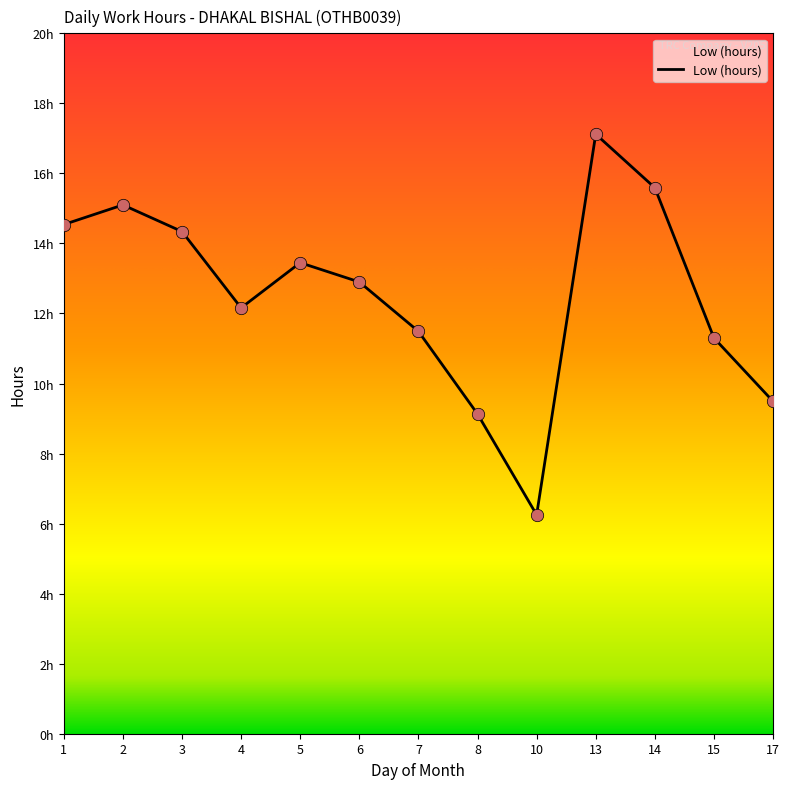

Which has a higher value, 15 or 2?

2